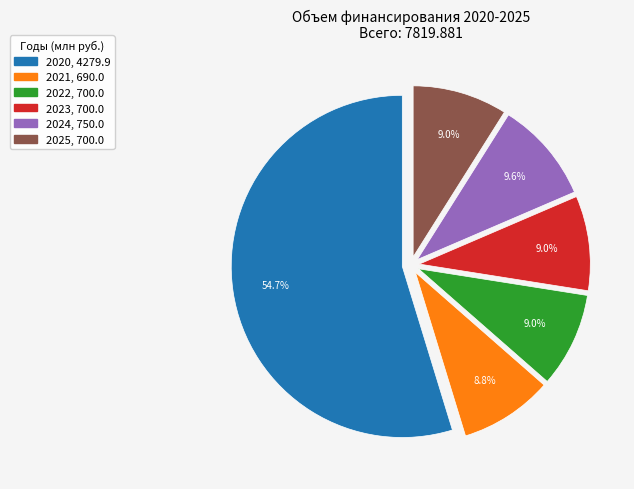

Which category has the biggest portion of the pie?

2020